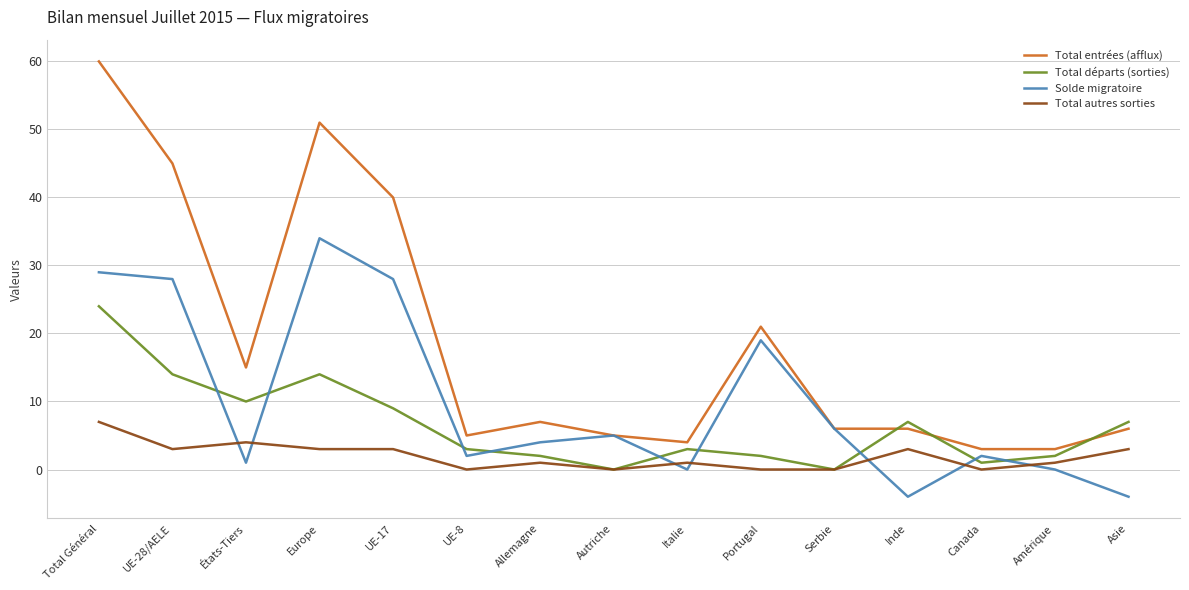

What is the spread (max minus min) of values at États-Tiers?

14